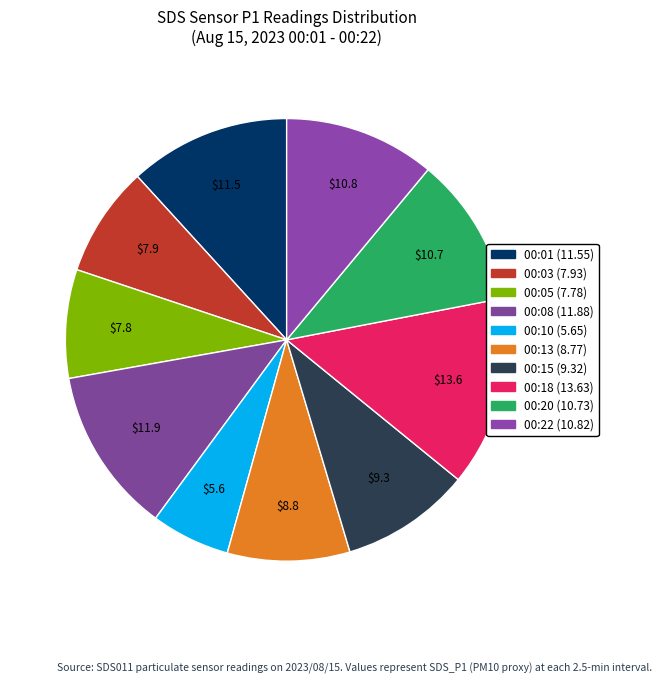

Between 00:13 and 00:10, which is larger?

00:13